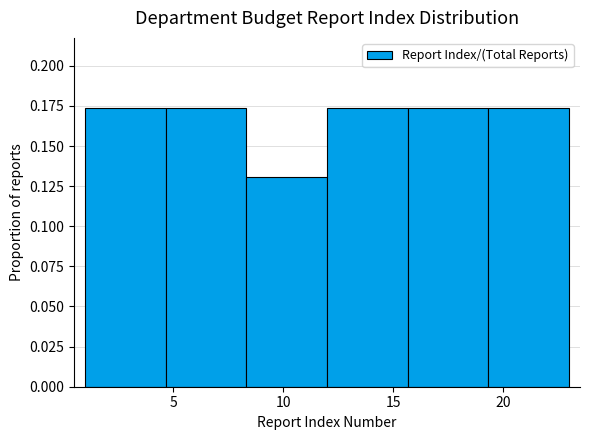

How tall is the bar that spans 12.0 to 15.5 on the x-axis? Neither the bar edges nor the heights are printed on the chart, so give them approximately, as read against the axes.

0.175